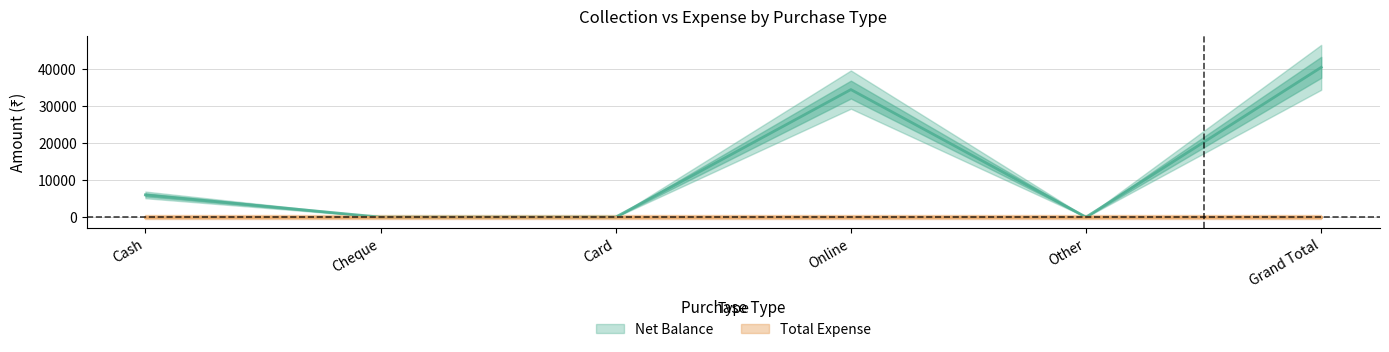

List the labels in order of value, smallest first.

Cheque, Card, Other, Cash, Online, Grand Total